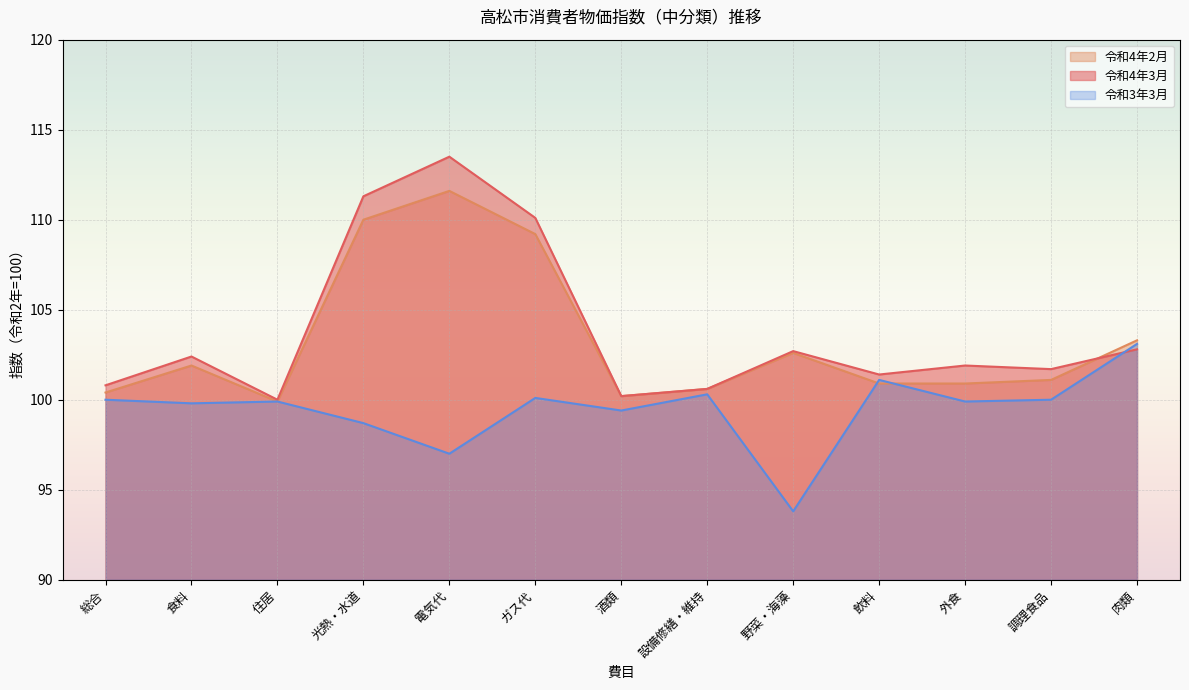

The 令和3年3月 series shows 101.1 at 飲料. True or false?

True